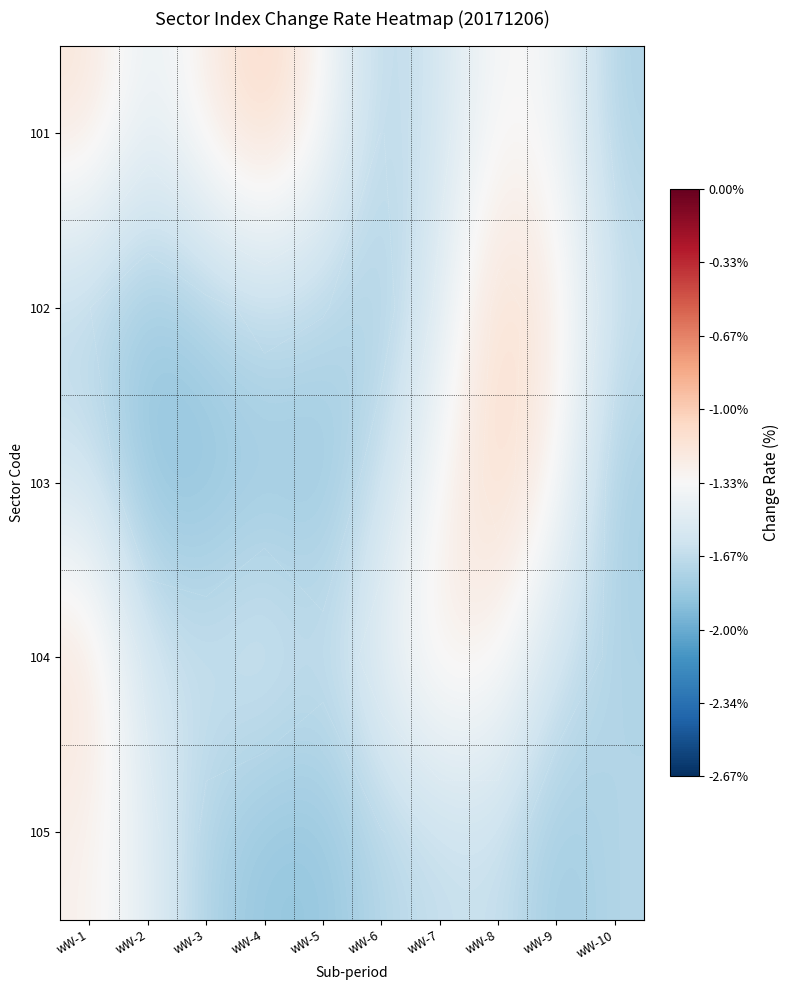

The 102 series shows -0.7 at wW-4. True or false?

False